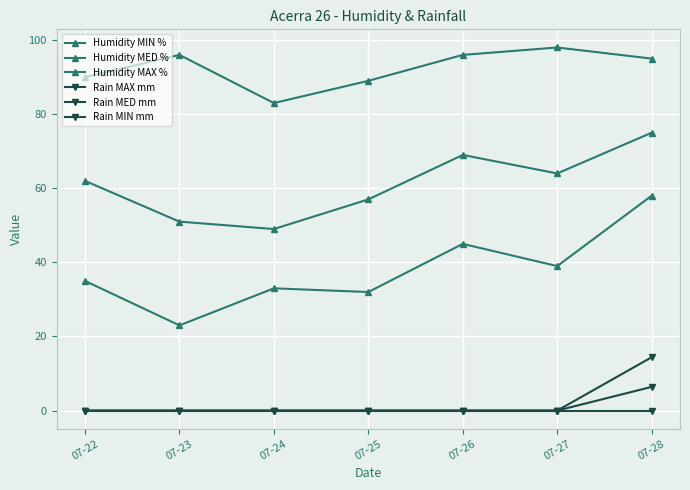

At which category does the chart reach its minimum across all series?

07-22